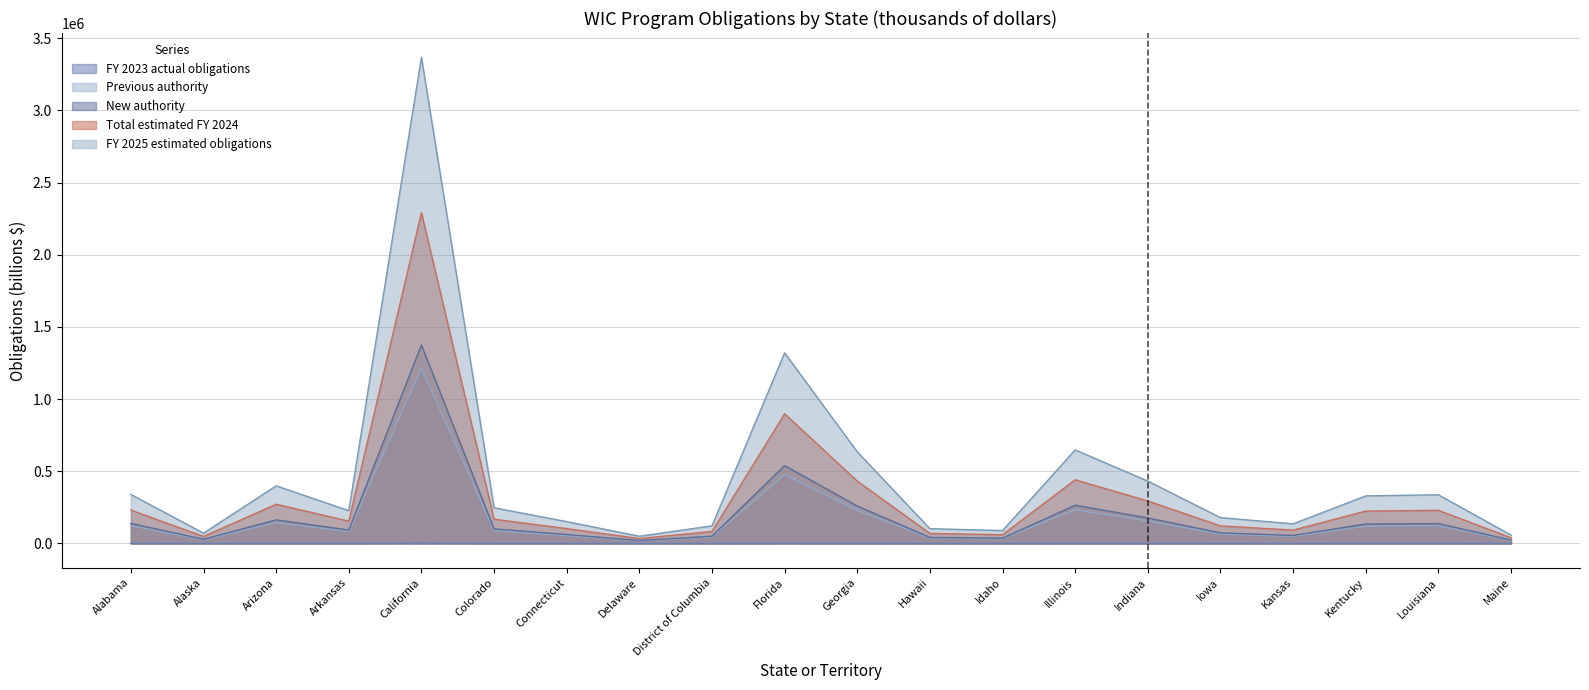

True or false: Previous authority and FY 2023 actual obligations intersect in this chart.

False